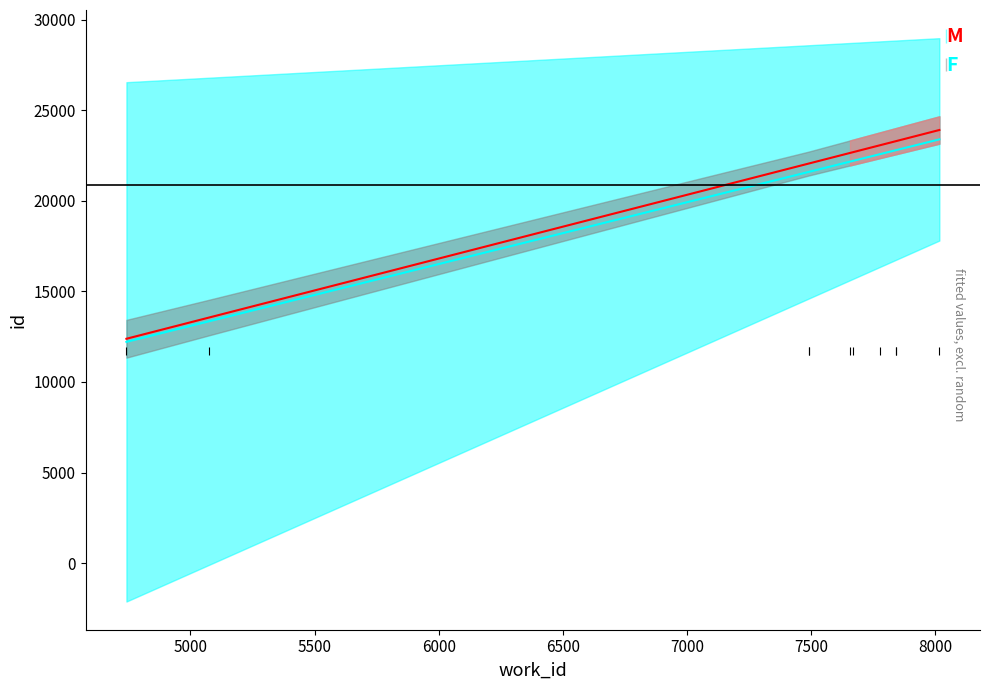

Is this an area chart (filled region under the line)?

No